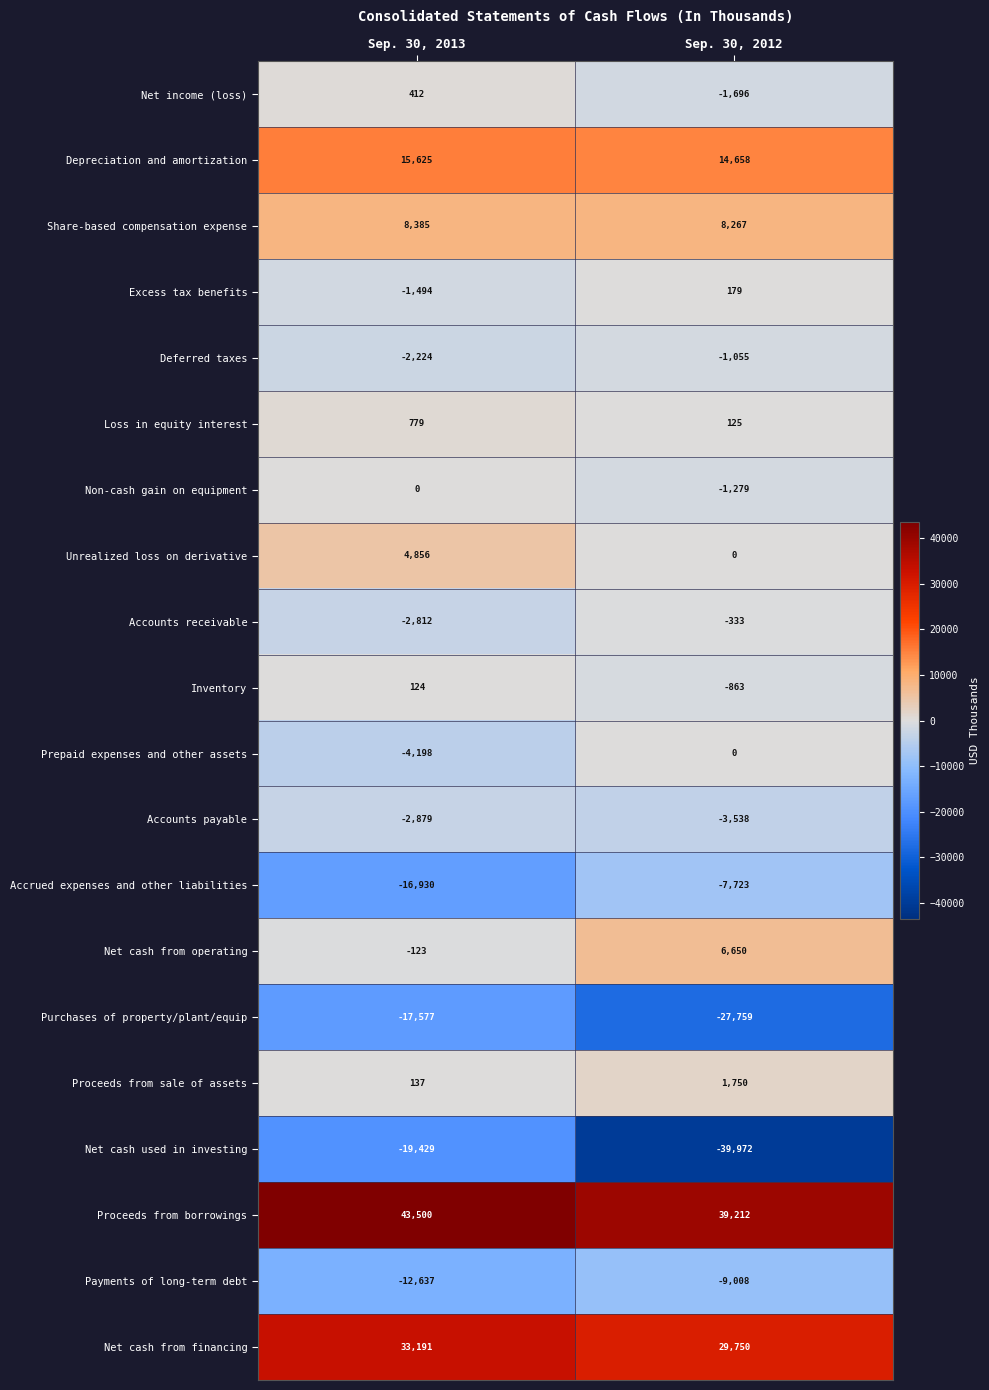

The Net income (loss) series shows 168 at Sep. 30, 2013. True or false?

False